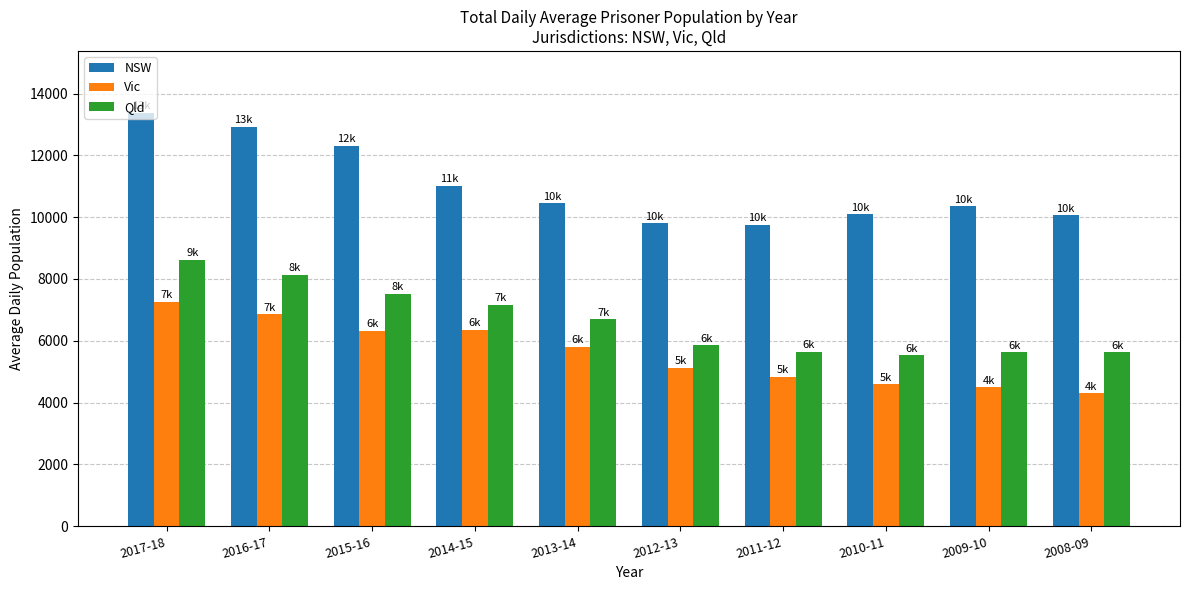

What is the value of the Vic bar at the 4th from the left?

6350.1